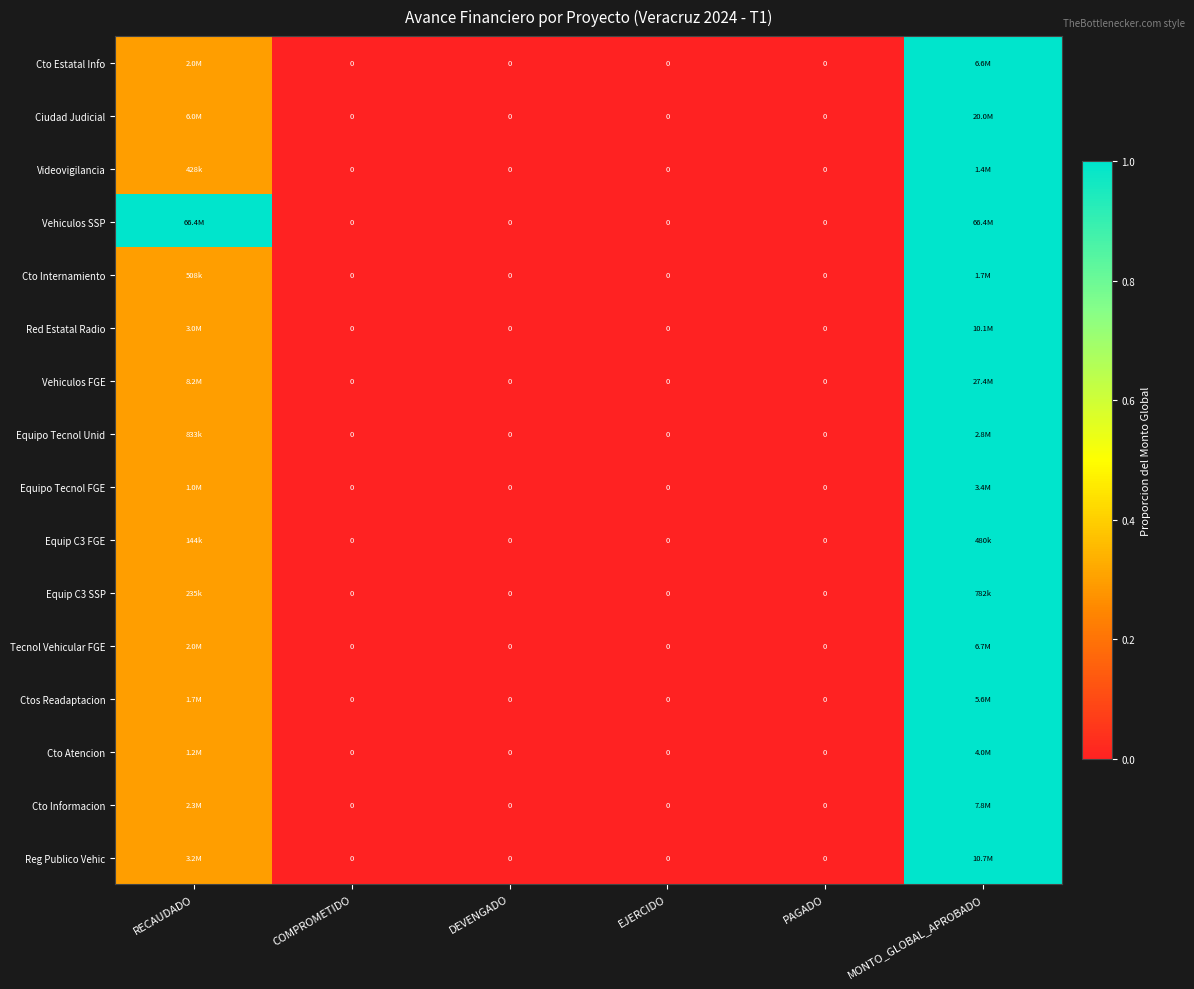

How many data points in Equipo Tecnol FGE are above 0?

2